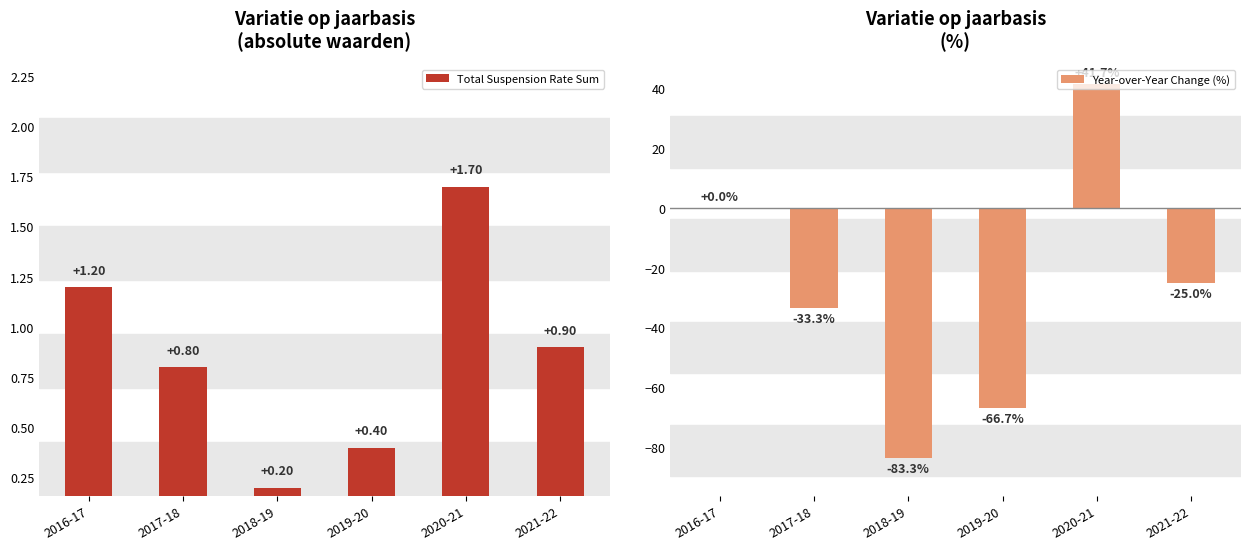

Rank the series at 2021-22 from lowest to highest value.

Year-over-Year Change (%), Total Suspension Rate Sum